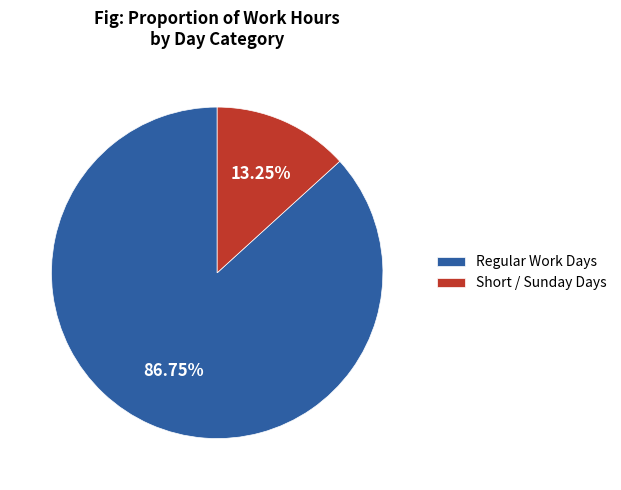

Which category has the smallest portion of the pie?

Short / Sunday Days